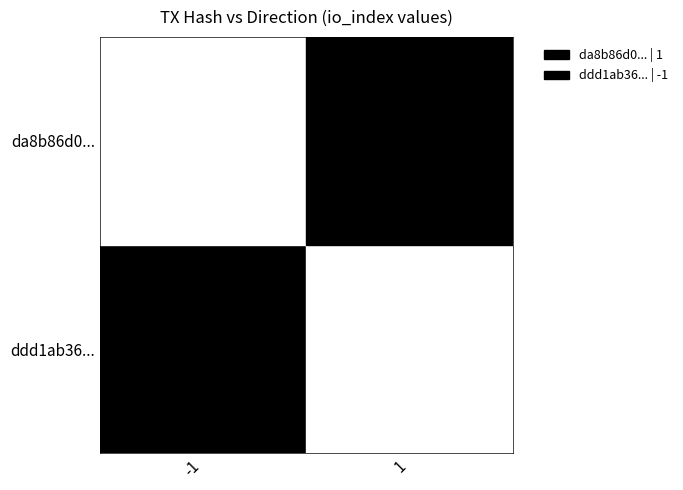

Rank the series by their average value, from lowest to highest.

da8b86d0..., ddd1ab36...